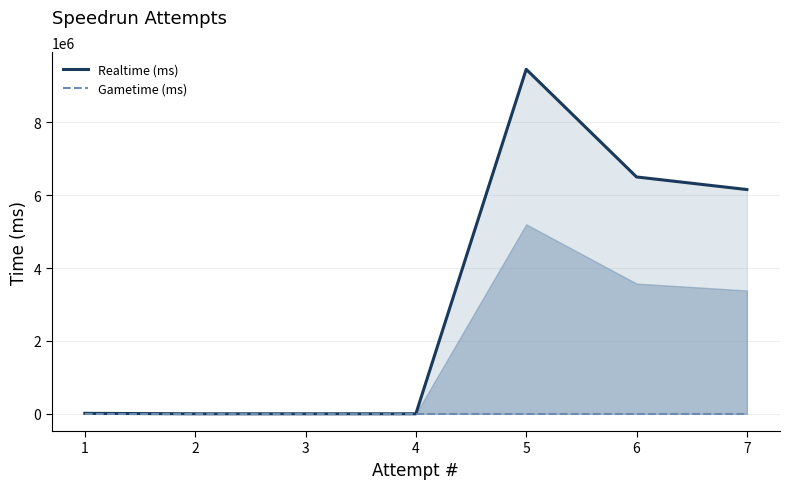

At which label is Realtime (ms) closest to 4726650?

7